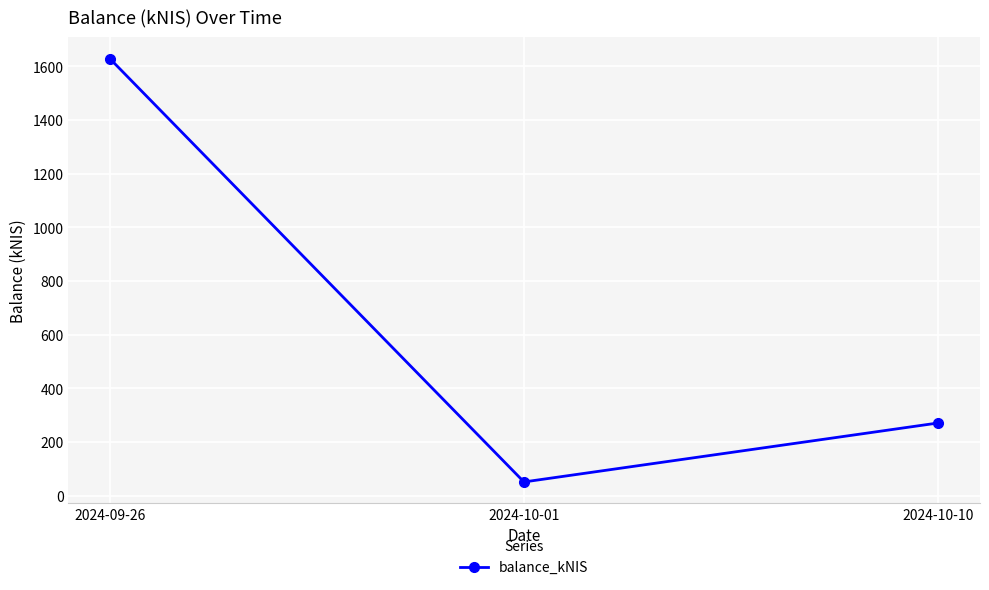

True or false: the data shows 1629.0 at 2024-09-26.

True